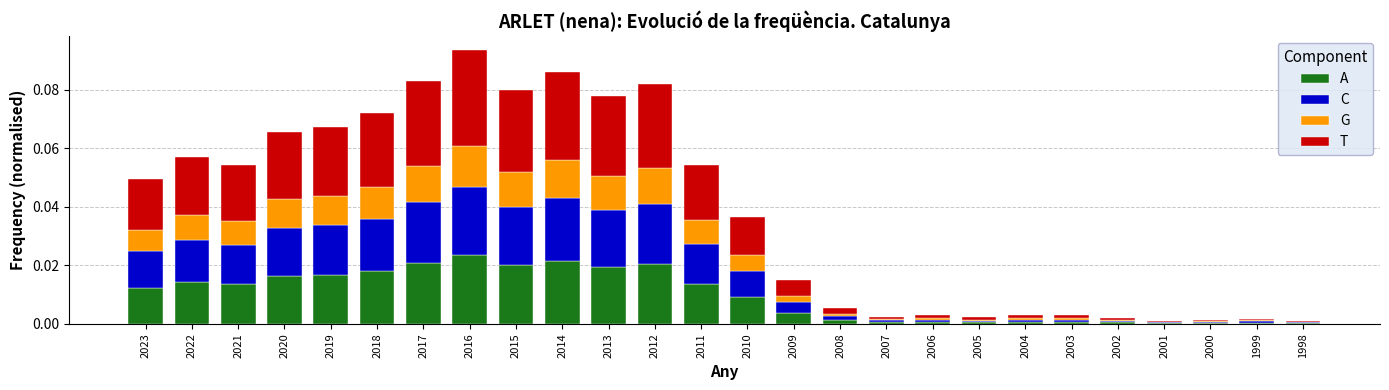

At which category is the sum across all series the highest?

2016